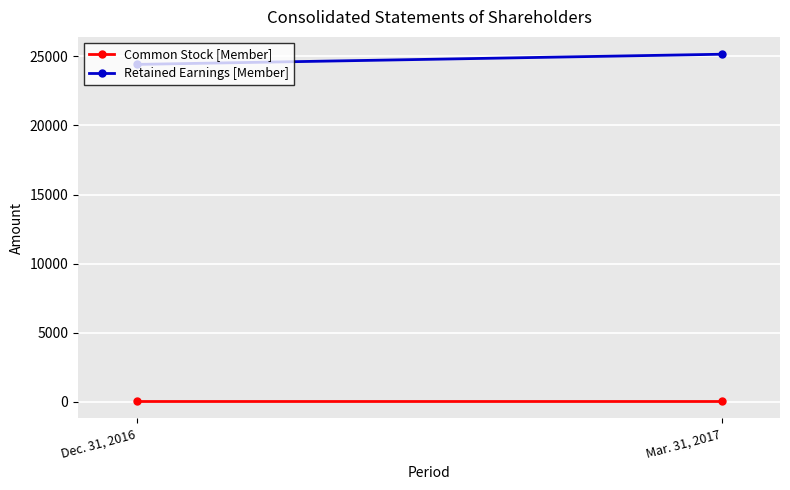

What is the difference between the maximum and minimum values in the Retained Earnings [Member] series?

737